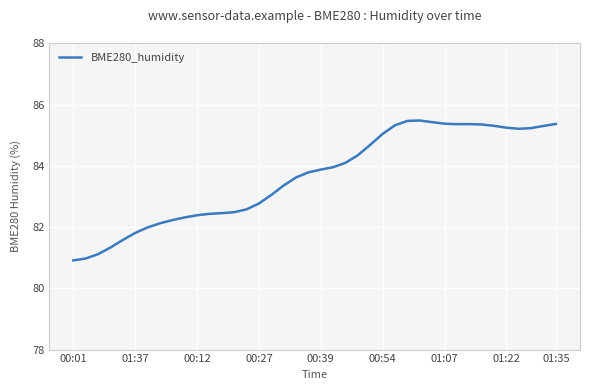

What is the greatest value displayed?

85.5